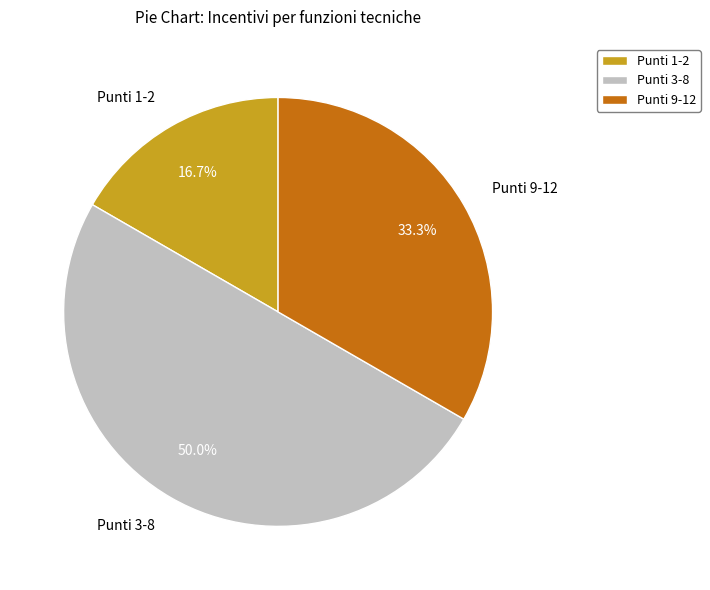

Does Punti 1-2 account for over 50% of the chart?

No